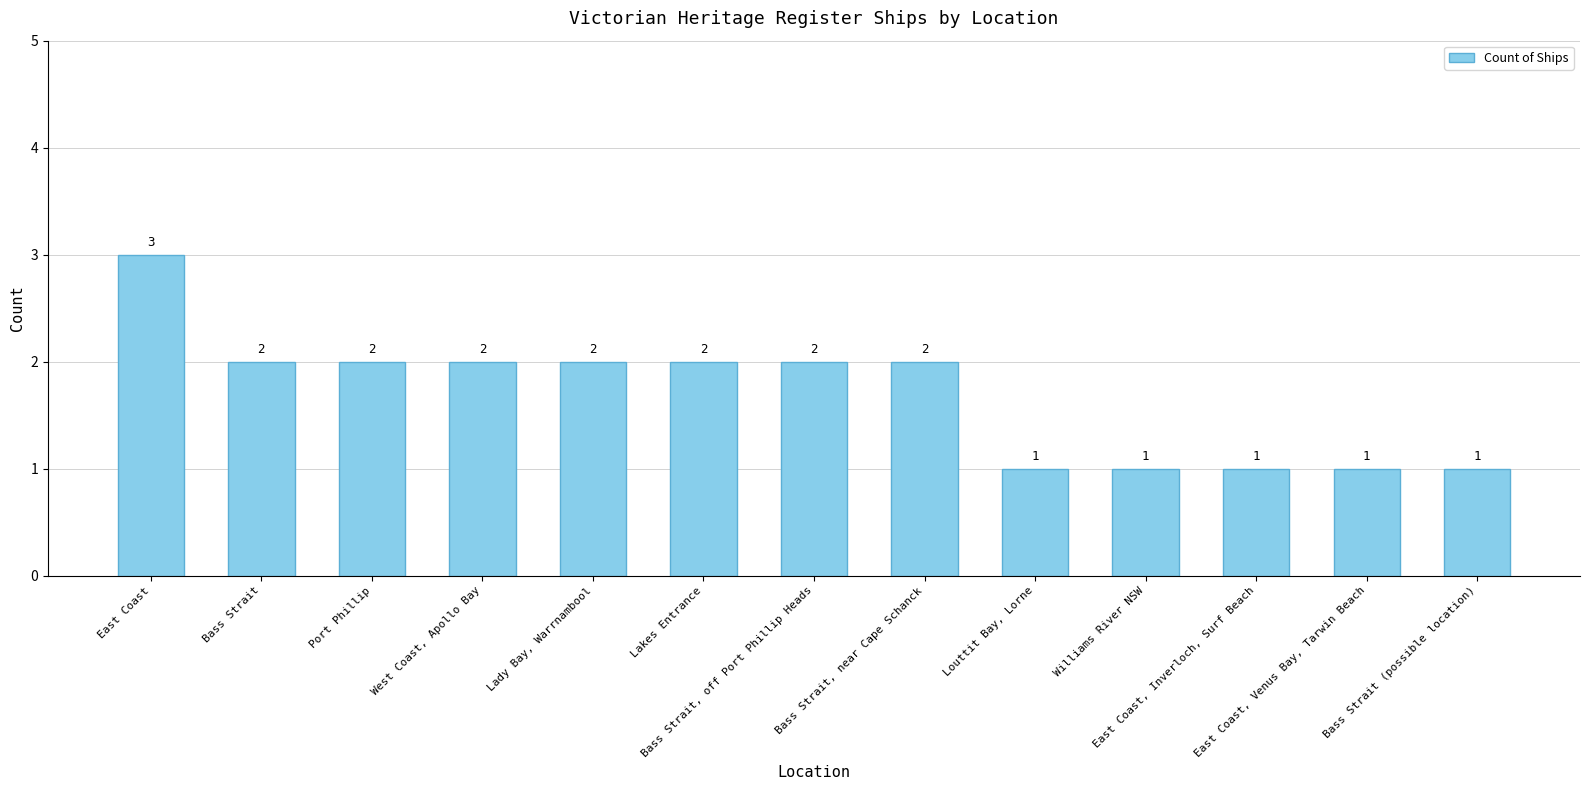

True or false: the data shows 1 at Bass Strait (possible location).

True